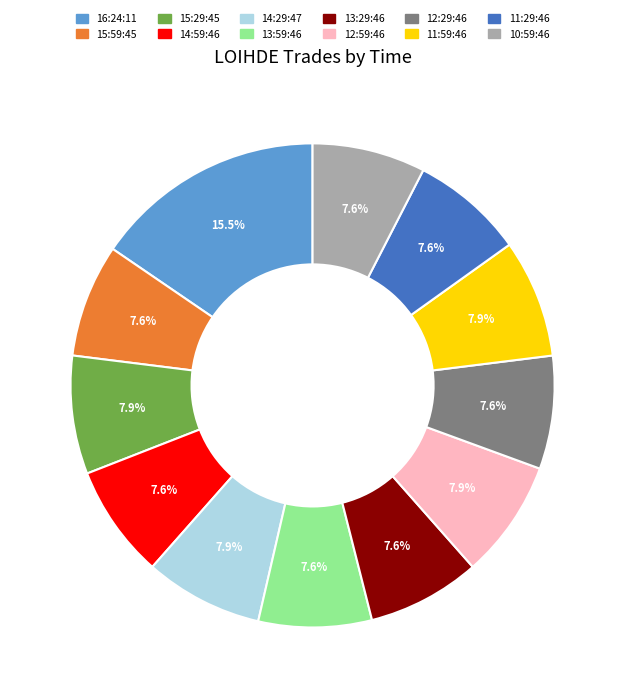

To the nearest percent, what portion does 14:29:47 represent?

8%